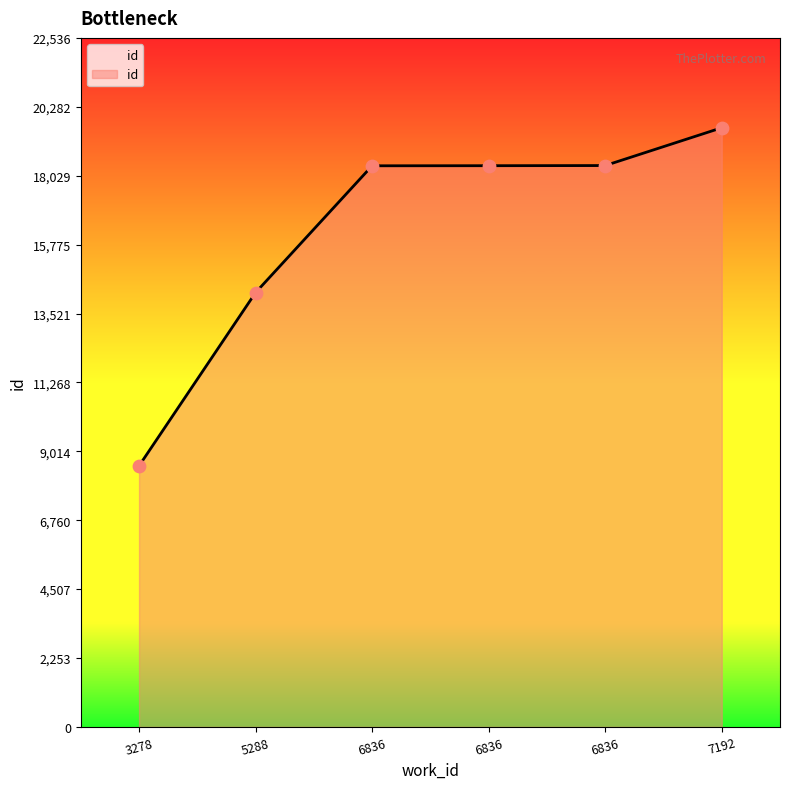

How many categories are shown in the chart?

6